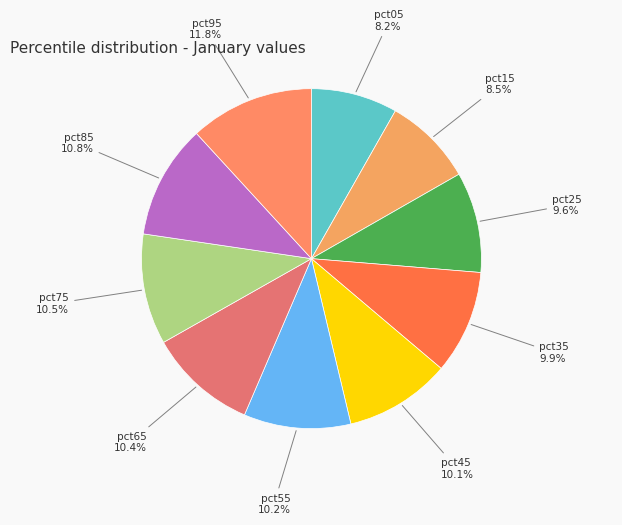

Does any single category account for the majority?

No